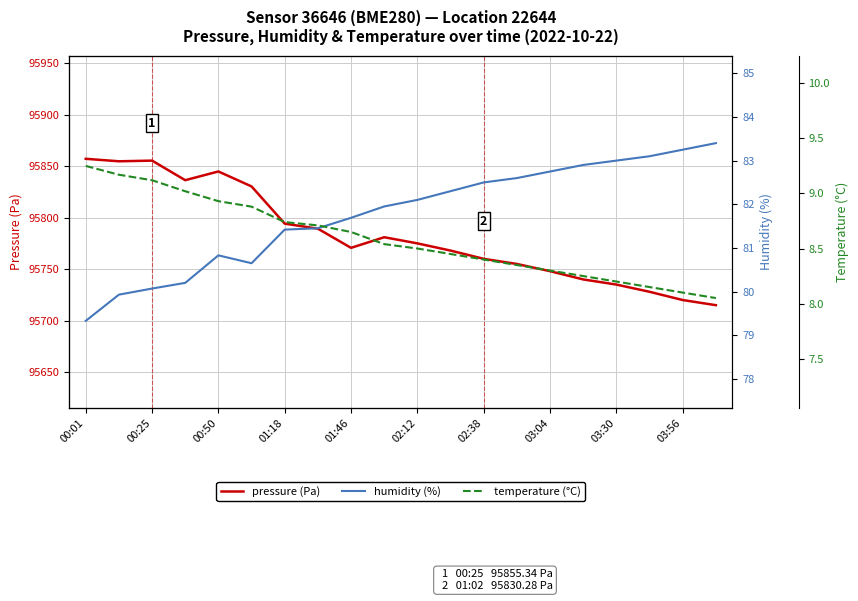

What is the difference between the maximum and minimum values in the humidity (%) series?

4.1